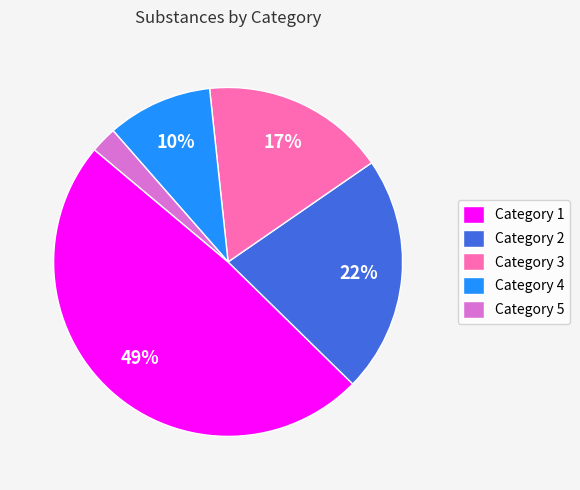

Which category has the biggest portion of the pie?

Category 1